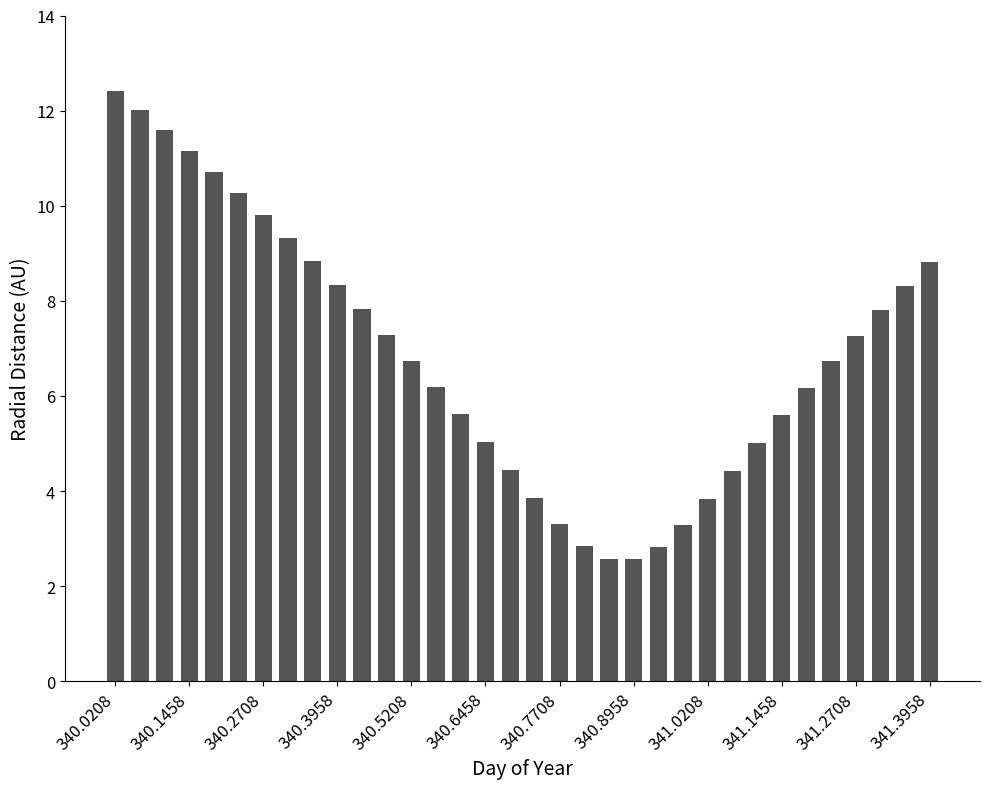

What is the greatest value displayed?

12.4